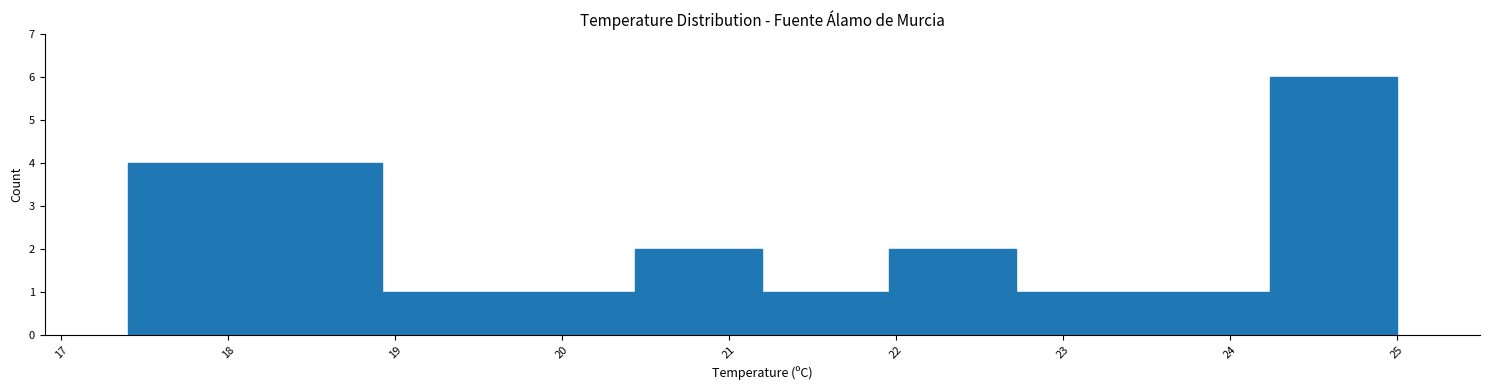

Reading left to right, transcribe this chart: for each bar, give the range it covers on the x-axis and its height. Neither the bar edges nor the heights are printed on the chart, so give them approximately, as read against the axes.

17.40 to 18.16: 4
18.16 to 18.92: 4
18.92 to 19.68: 1
19.68 to 20.44: 1
20.44 to 21.20: 2
21.20 to 21.96: 1
21.96 to 22.72: 2
22.72 to 23.48: 1
23.48 to 24.24: 1
24.24 to 25.00: 6